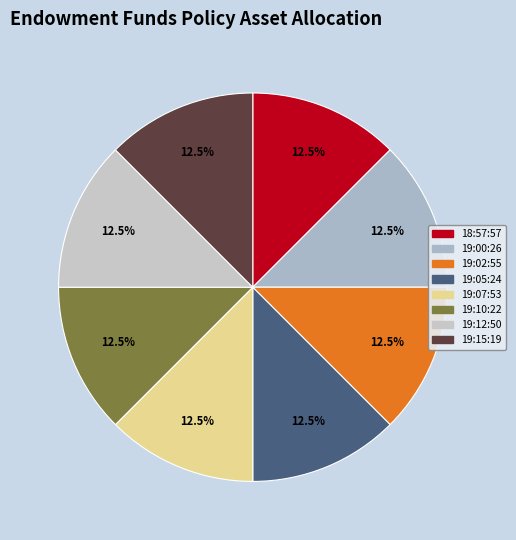

Rank the categories by value from highest to lowest.

2023-01-17T19:12:50.561Z, 2023-01-17T19:15:19.246Z, 2023-01-17T19:00:26.783Z, 2023-01-17T18:57:57.755Z, 2023-01-17T19:05:24.794Z, 2023-01-17T19:02:55.205Z, 2023-01-17T19:10:22.270Z, 2023-01-17T19:07:53.470Z